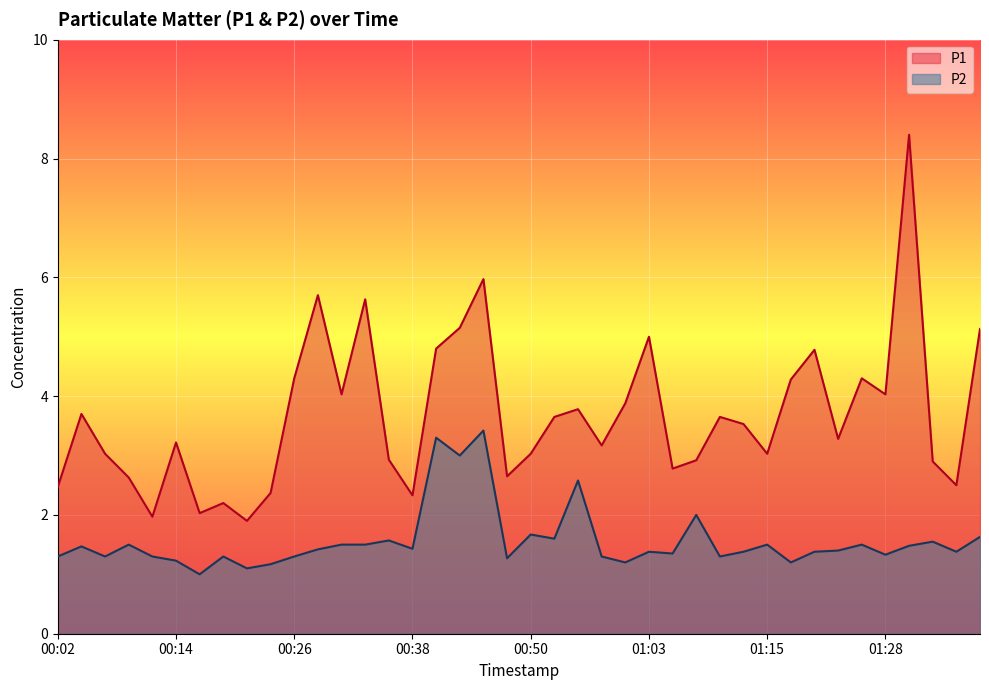

Is the value of P2 at 00:21 greater than the value of P1 at 01:15?

No